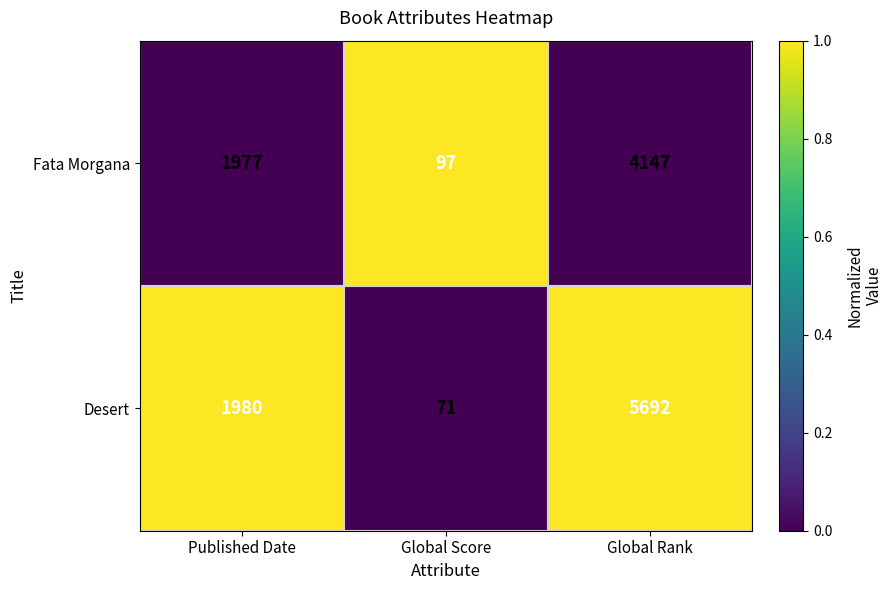

The value of Fata Morgana at Global Rank is 4147. True or false?

True